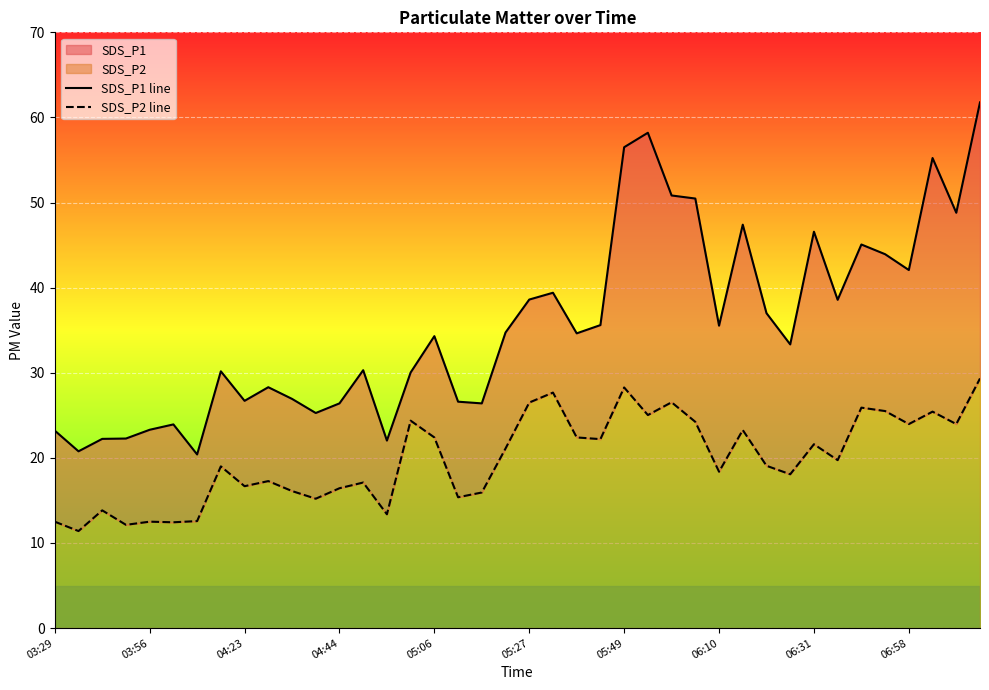

True or false: SDS_P1 line and SDS_P2 line cross at least once.

False